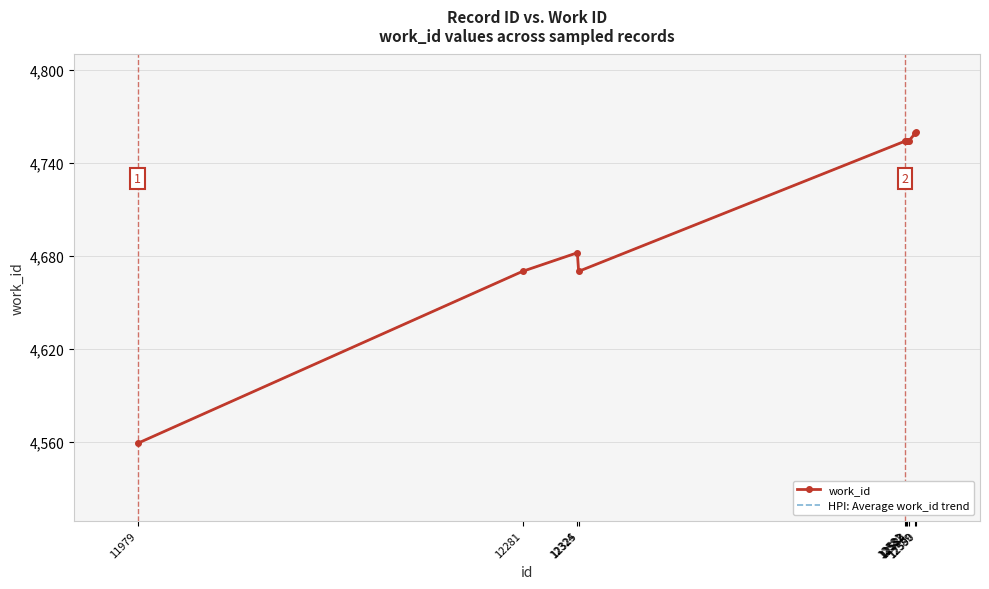

Which series changed the most between 11979 and 12583?

work_id